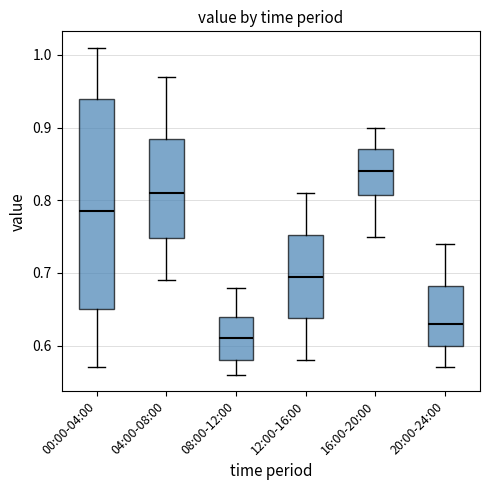

Reading left to right, read every box against the y-axis: the position of its median line, the range the box covers, and the ends of its whiskers. The values are not printed on the chart, so give them approximately, as read against the axis.

00:00-04:00: median 0.79, box 0.65 to 0.94, whiskers 0.57 to 1.01
04:00-08:00: median 0.81, box 0.75 to 0.89, whiskers 0.69 to 0.97
08:00-12:00: median 0.61, box 0.58 to 0.64, whiskers 0.56 to 0.68
12:00-16:00: median 0.70, box 0.64 to 0.75, whiskers 0.58 to 0.81
16:00-20:00: median 0.84, box 0.81 to 0.87, whiskers 0.75 to 0.90
20:00-24:00: median 0.63, box 0.60 to 0.68, whiskers 0.57 to 0.74